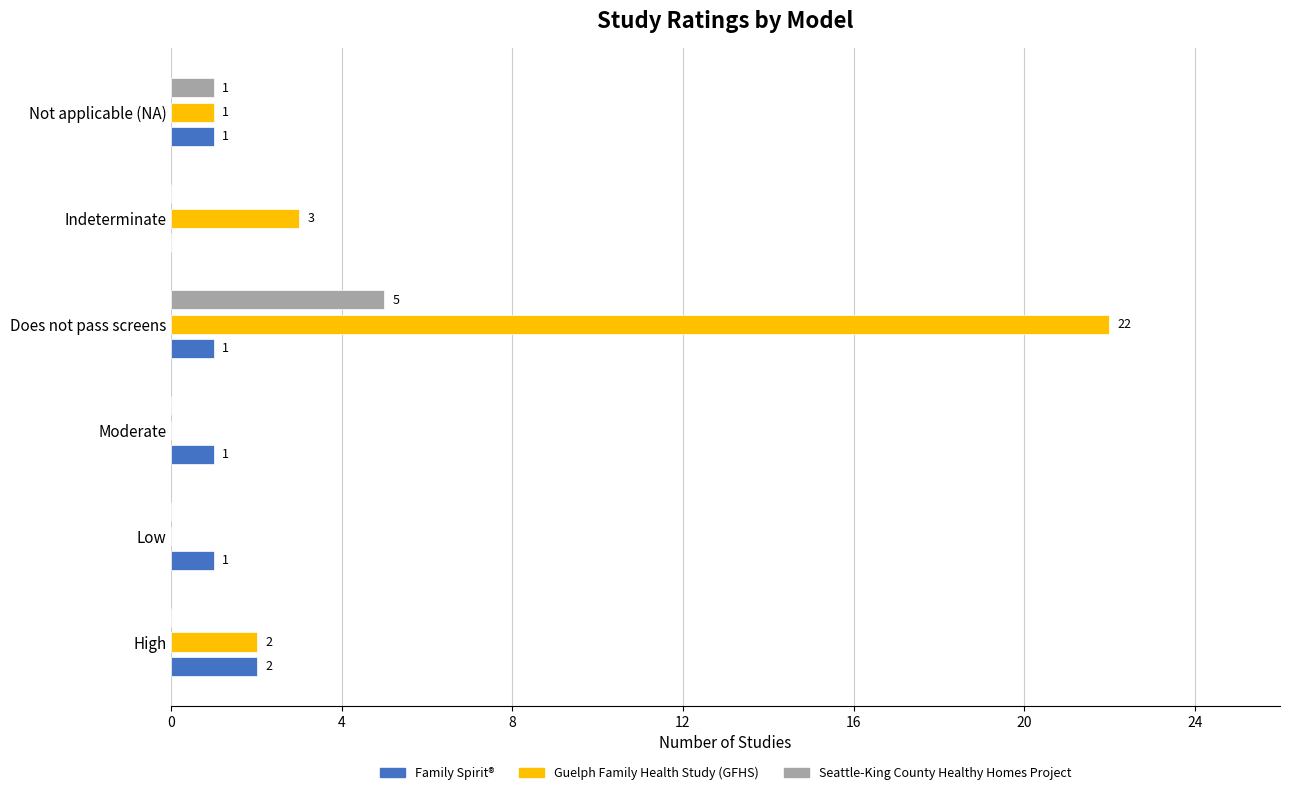

How many Seattle-King County Healthy Homes Project values are between 0 and 1?

5